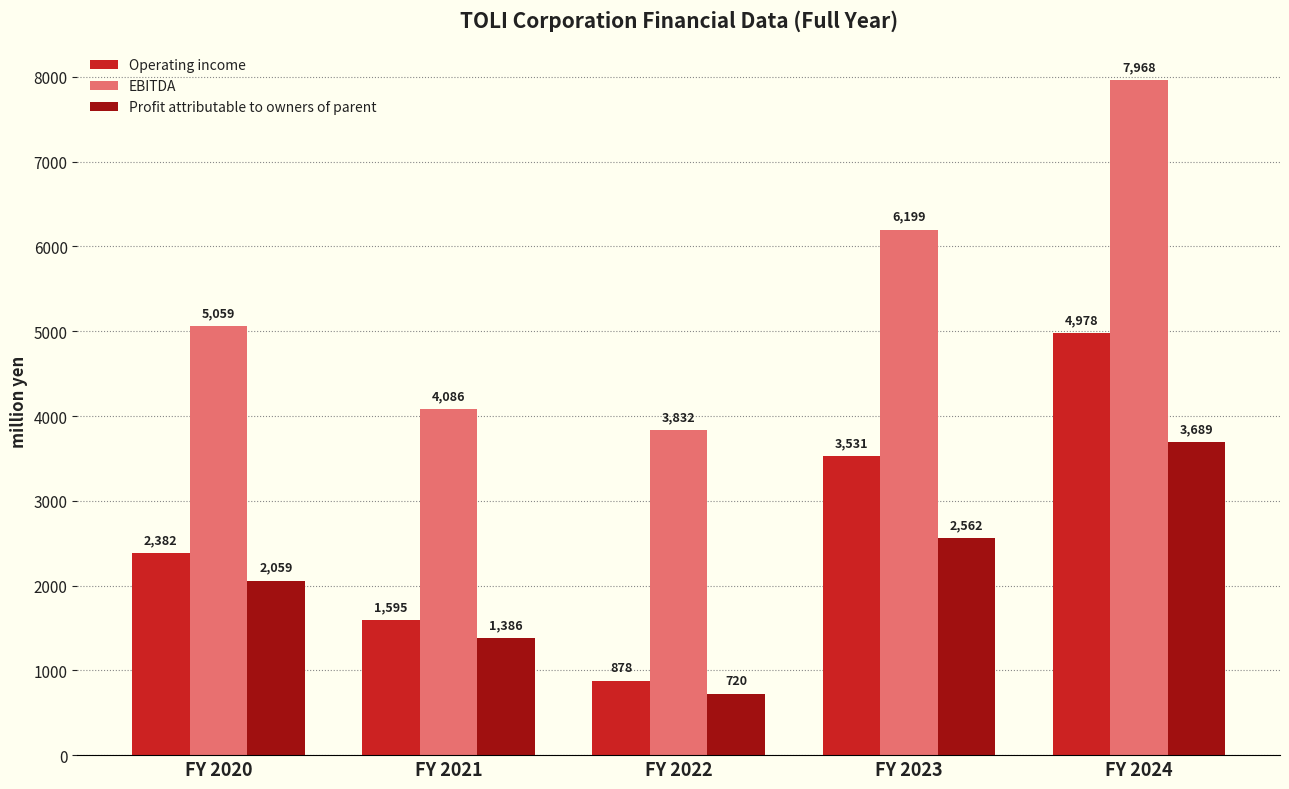

What are all the series names shown in the legend?

Operating income, EBITDA, Profit attributable to owners of parent